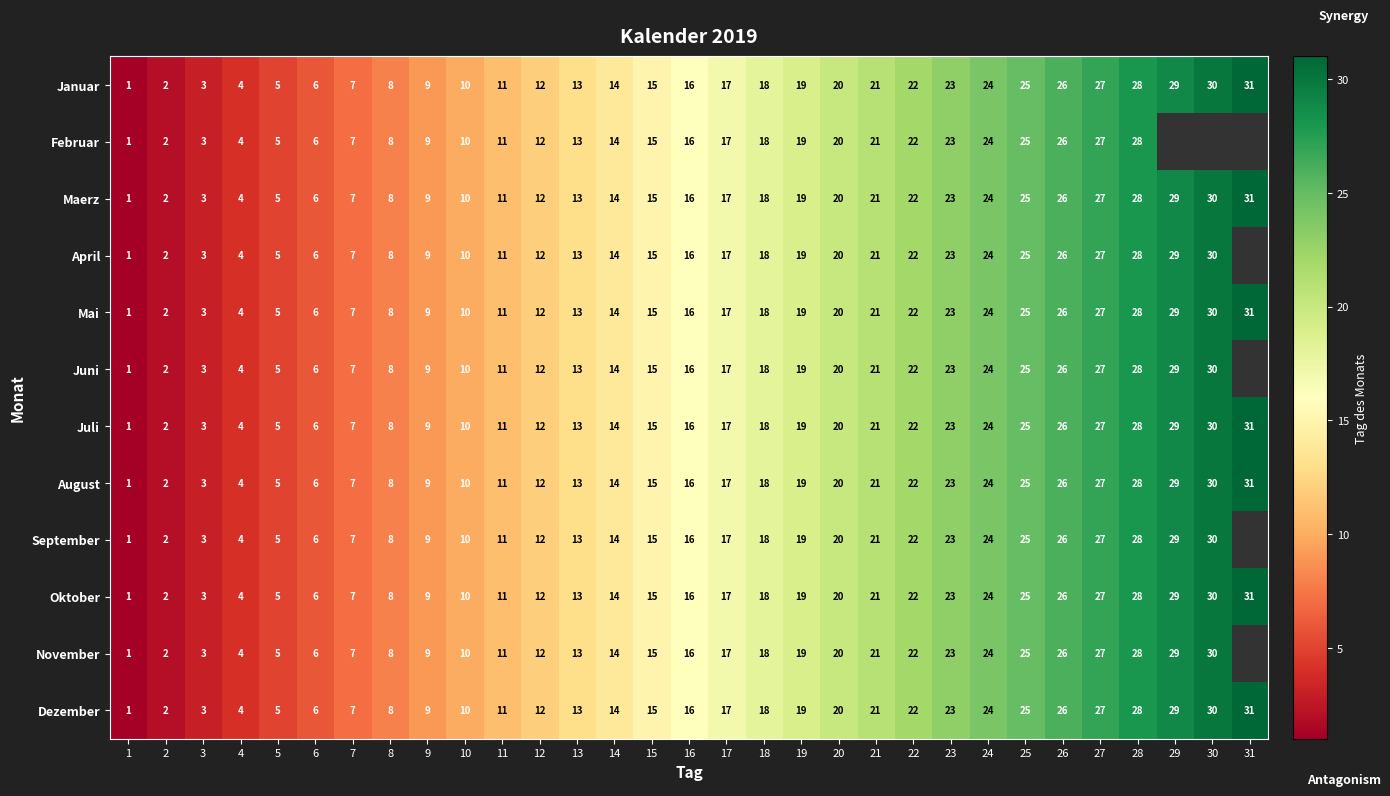

What is the greatest value displayed?

31.0